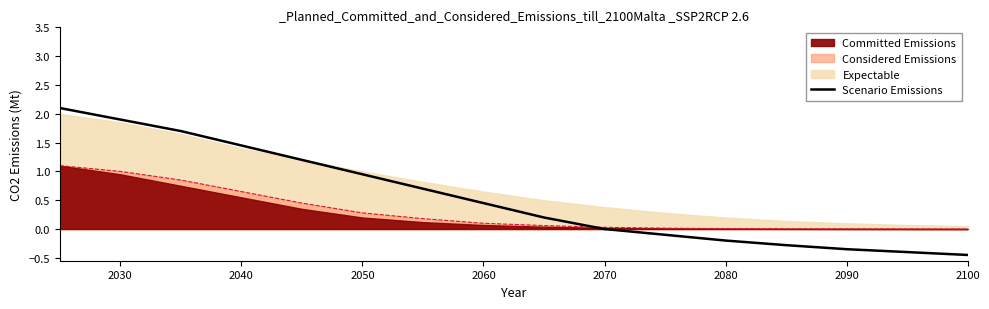

Is it true that Scenario Emissions equals 0.9 at 2070?

False